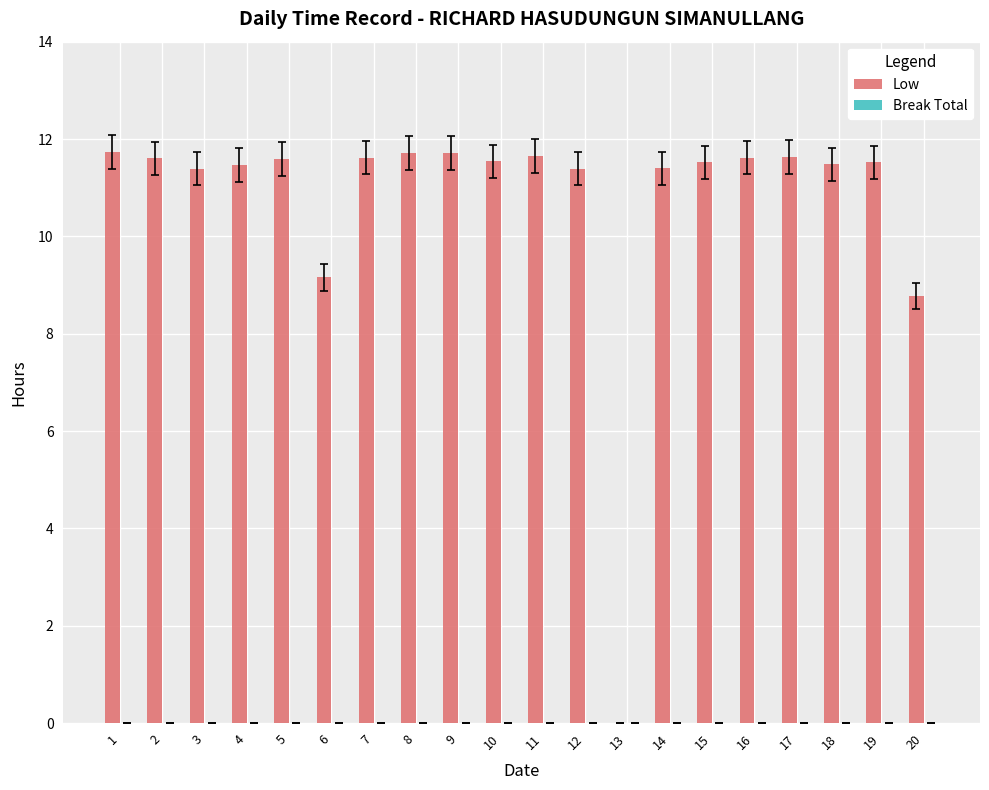

What is the maximum value shown in the chart?

11.7